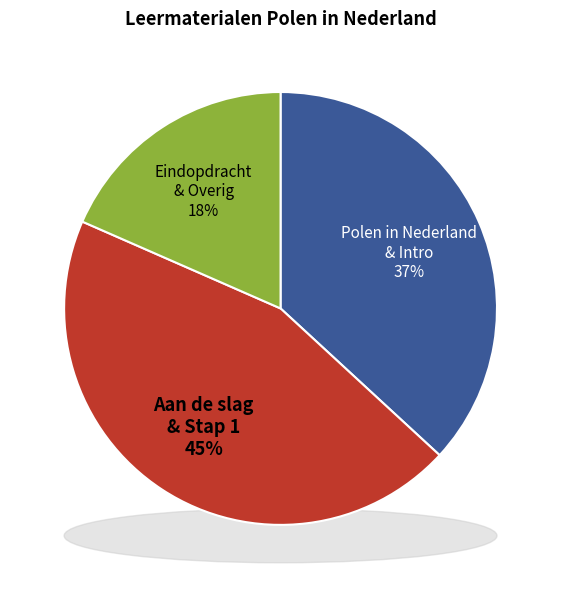

The Polen in Nederland slice represents 1% of the pie. True or false?

False